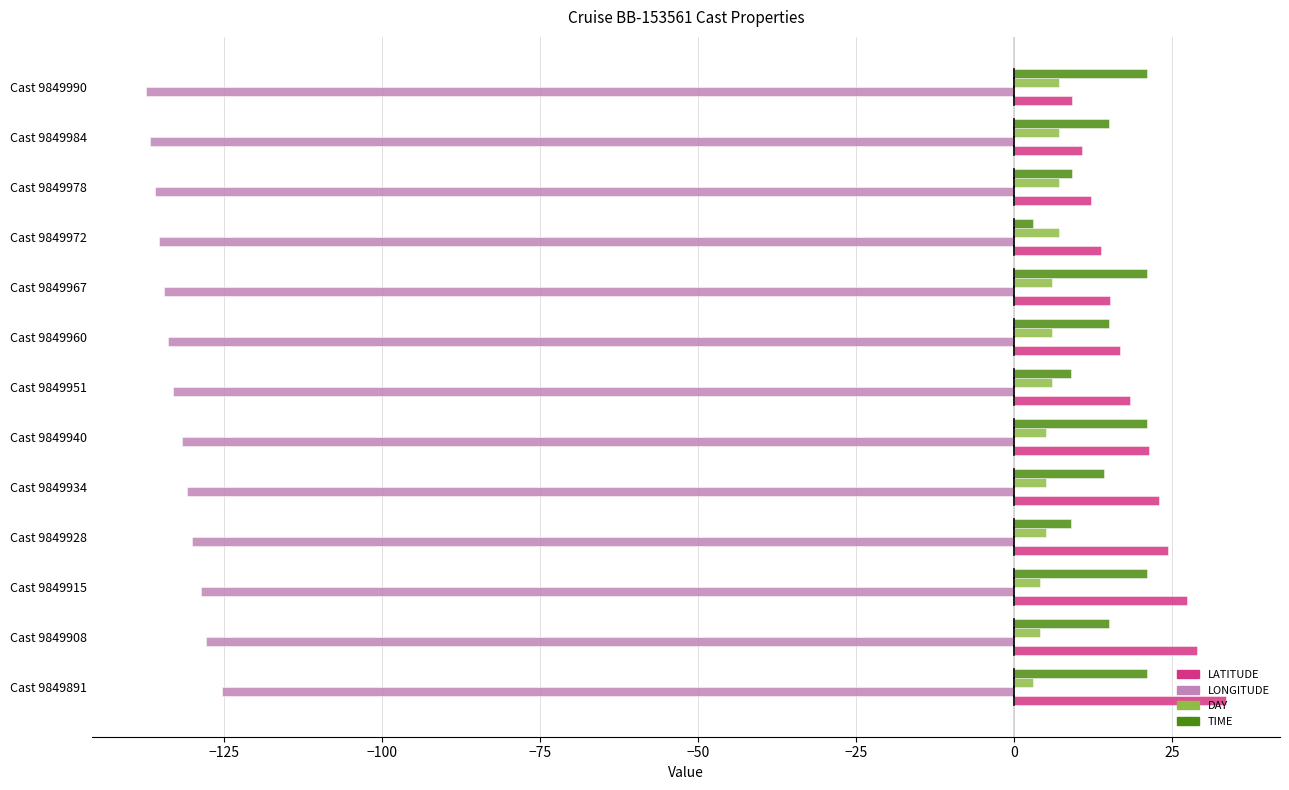

At how many categories does at least one series exceed 8?

13